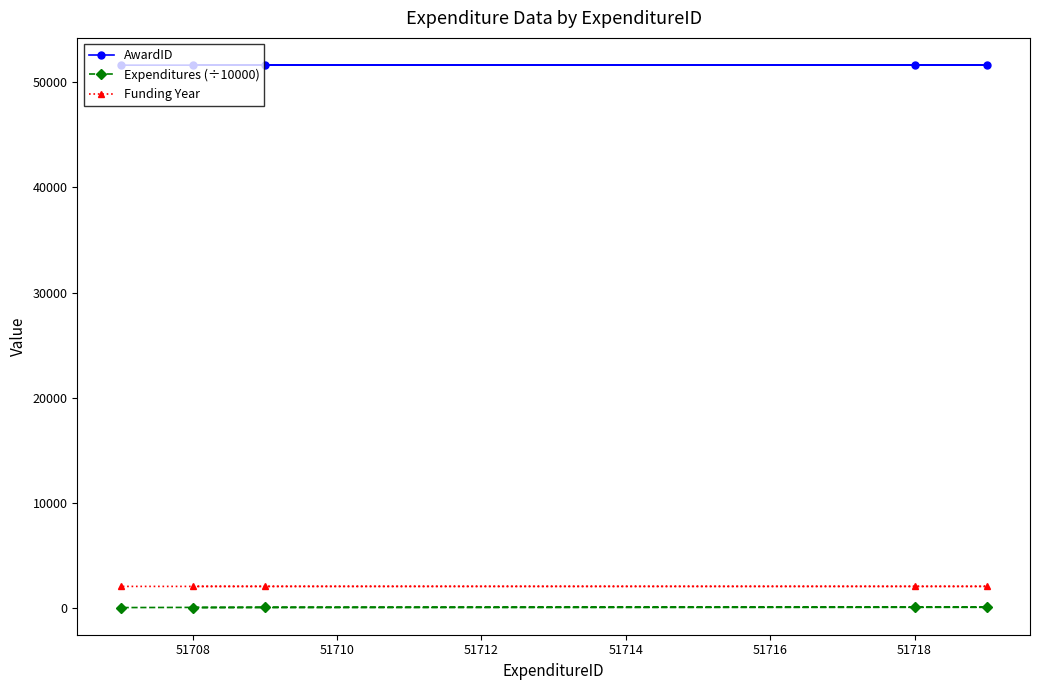

Rank the series by their maximum value, from highest to lowest.

AwardID, Funding Year, Expenditures (÷10000)